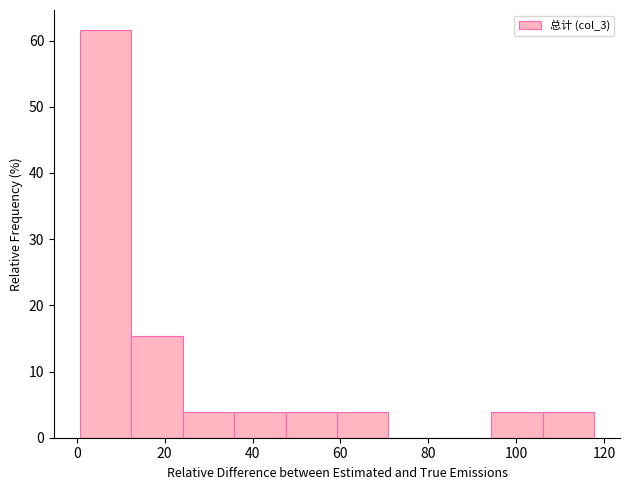

Reading left to right, transcribe this chart: for each bar, give the range it covers on the x-axis and its height. Neither the bar edges nor the heights are printed on the chart, so give them approximately, as read against the axes.

0 to 12: 62
12 to 24: 15
24 to 36: 4
36 to 48: 4
48 to 60: 4
60 to 70: 4
70 to 82: 0
82 to 94: 0
94 to 106: 4
106 to 118: 4